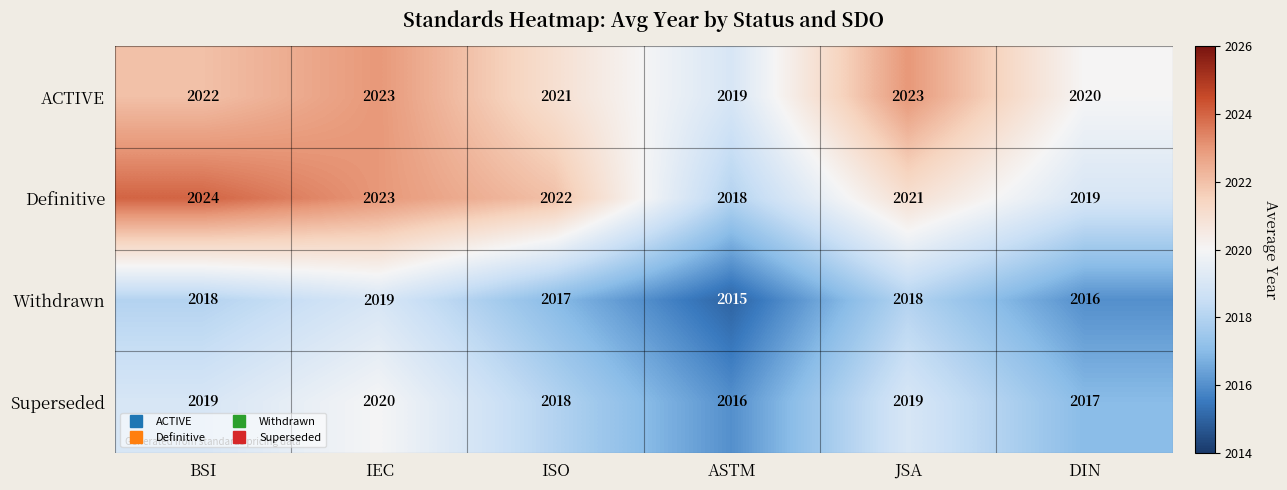

Reading right to left, list all the values displayed in this chart.

ACTIVE: DIN=2020	JSA=2023	ASTM=2019	ISO=2021	IEC=2023	BSI=2022
Definitive: DIN=2019	JSA=2021	ASTM=2018	ISO=2022	IEC=2023	BSI=2024
Withdrawn: DIN=2016	JSA=2018	ASTM=2015	ISO=2017	IEC=2019	BSI=2018
Superseded: DIN=2017	JSA=2019	ASTM=2016	ISO=2018	IEC=2020	BSI=2019